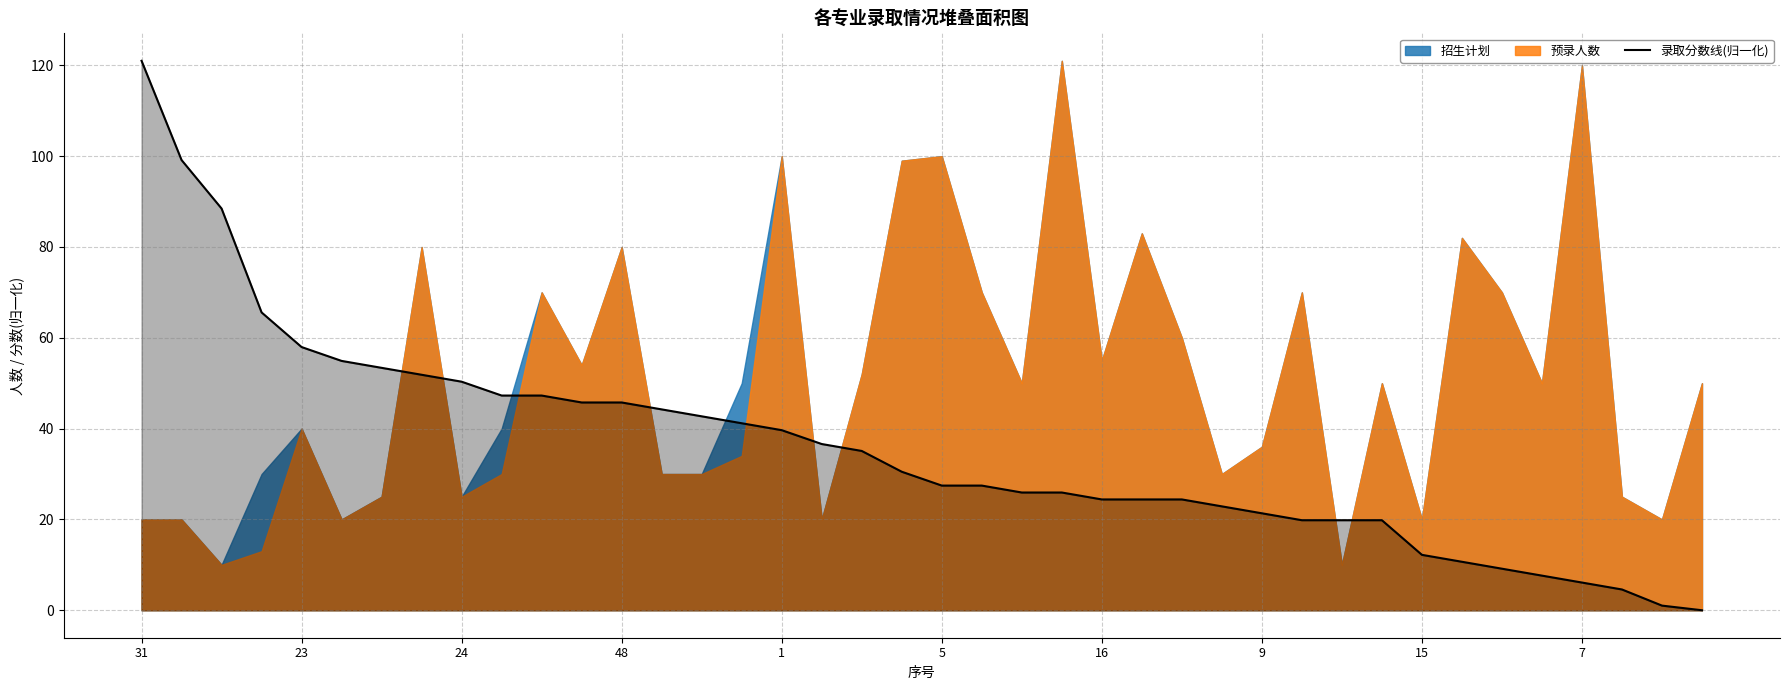

Which category has the highest value in the 录取分数线(归一化) series?

31